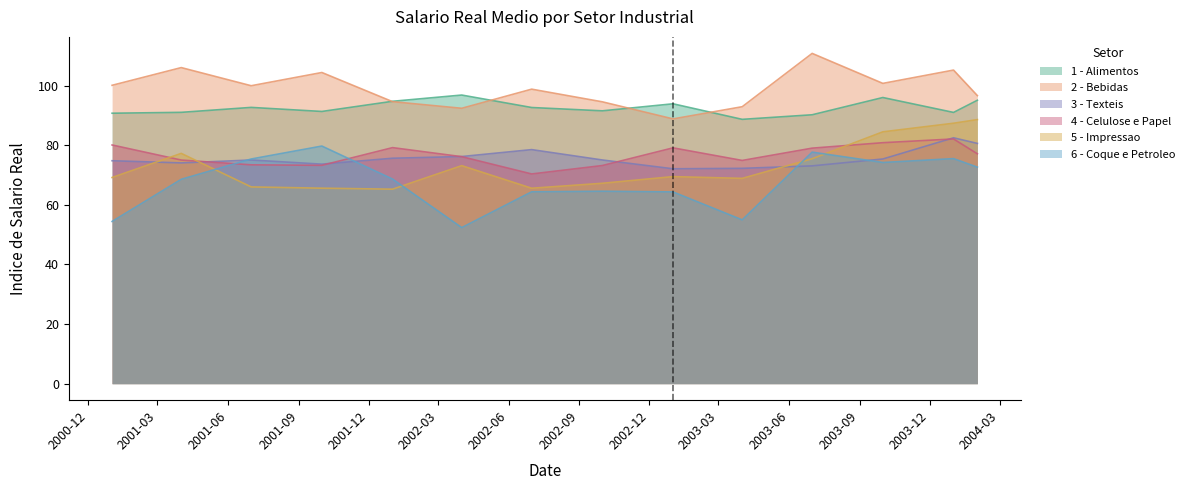

How many lines are shown in the chart?

6